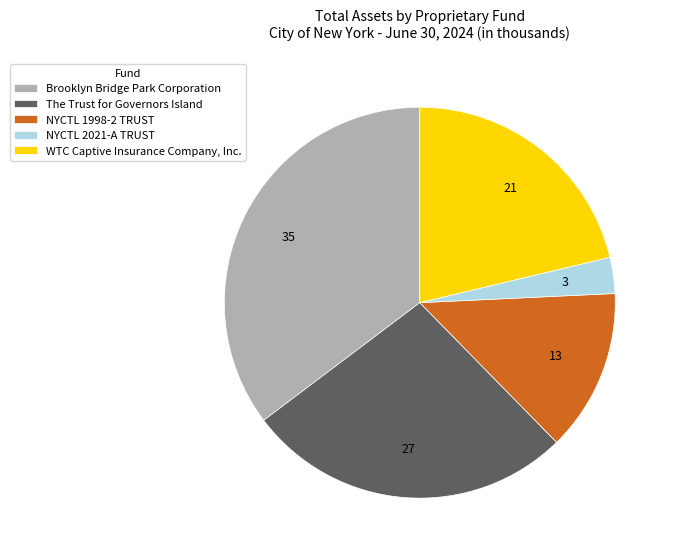

How many segments does this pie chart have?

5